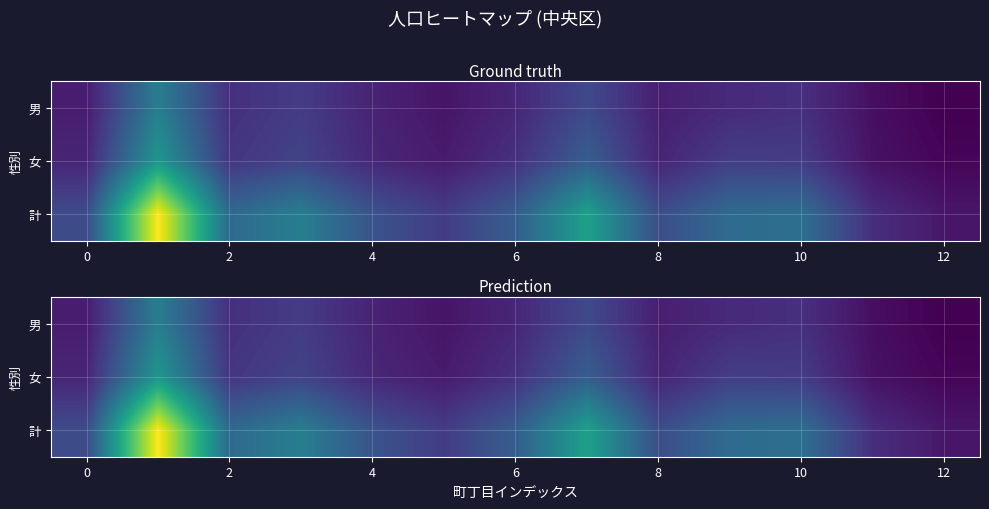

What is the average value of the 女 series?

0.2